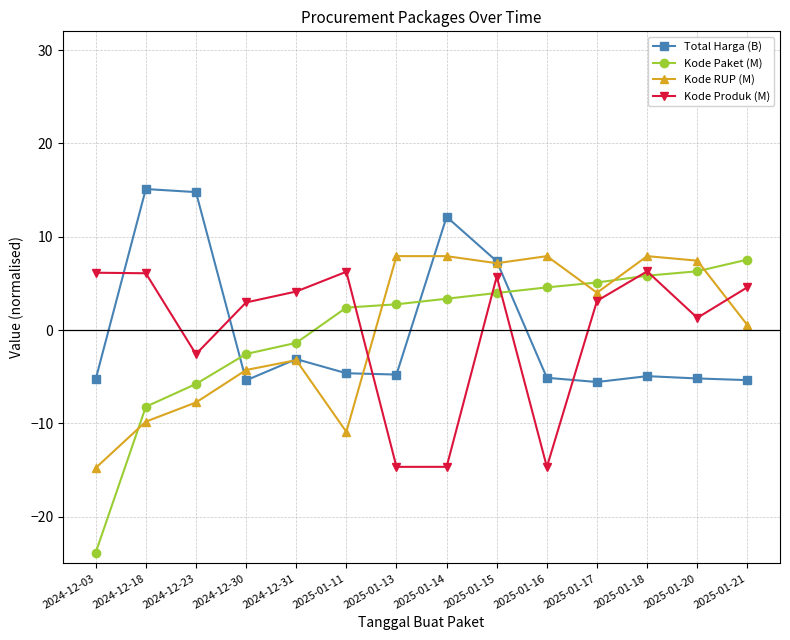

What is the minimum value for Kode RUP (M)?

-14.8